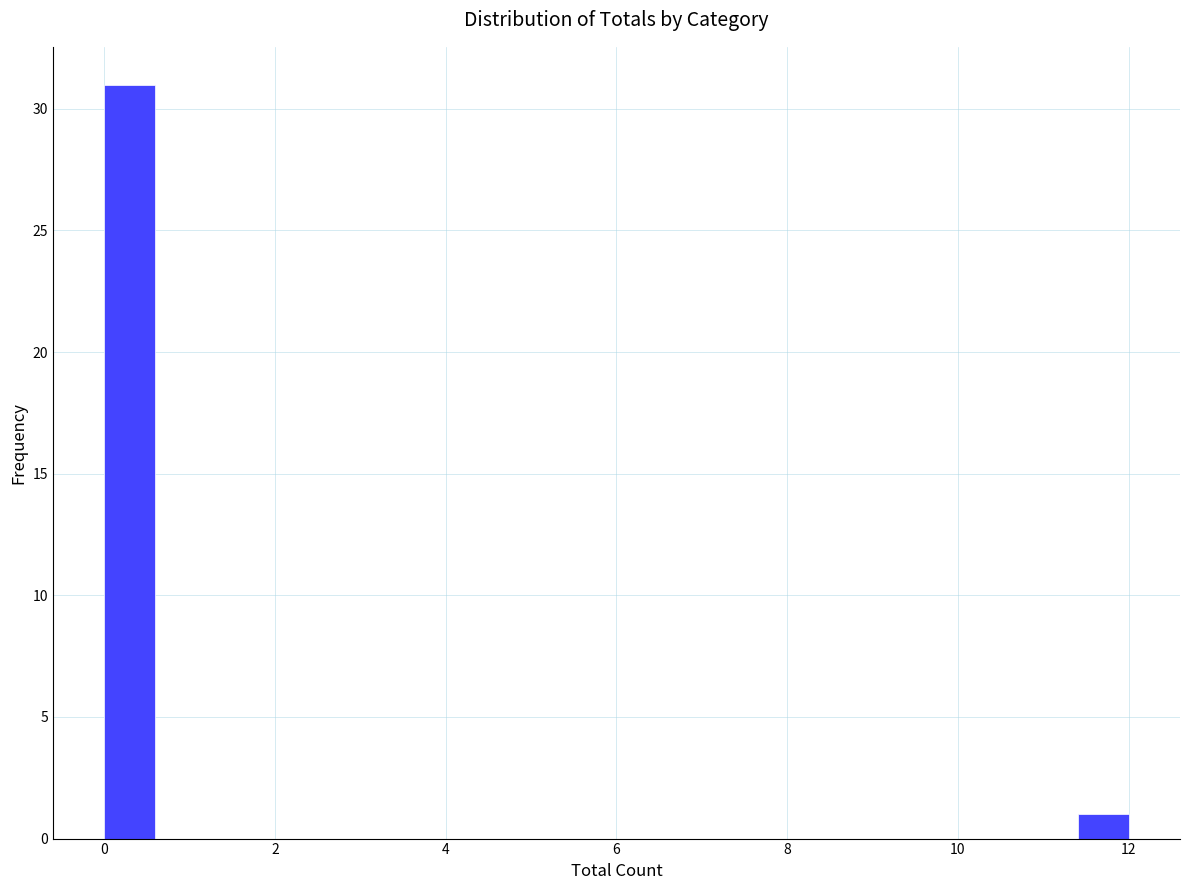

Read against the x-axis, roughly where is the centre of the tallest bar?

0.4